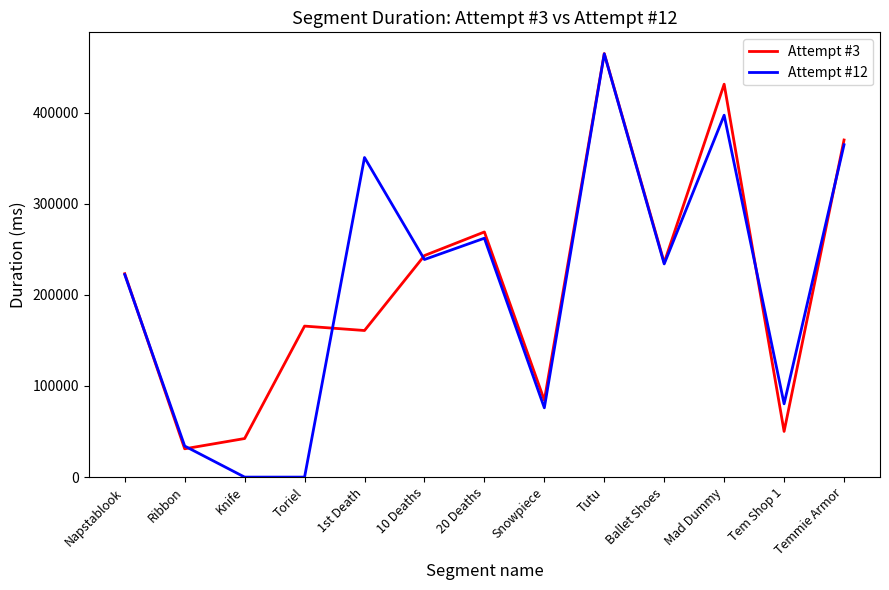

At which label is Attempt #12 closest to 232287?

Ballet Shoes